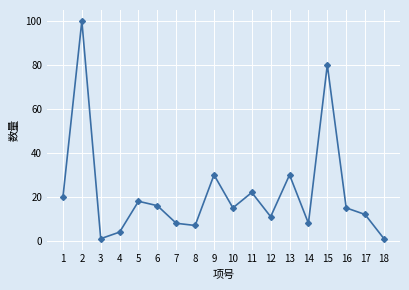

The value at 13 is 30. True or false?

True